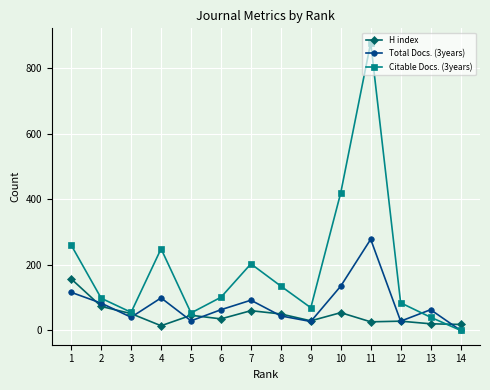

What is the sum of all Total Docs. (3years) values?

1097